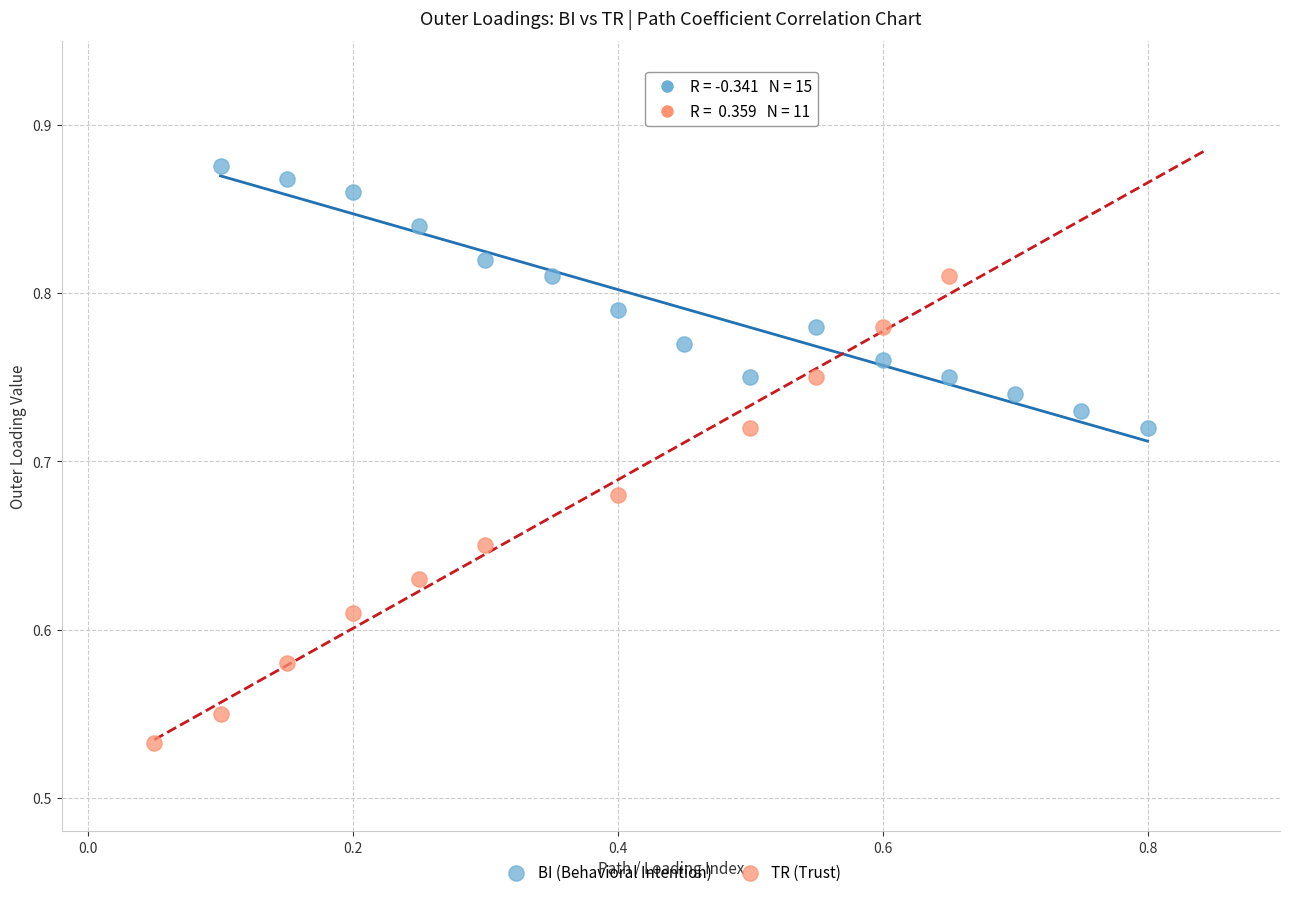

Which series contains the highest Y value?

BI (Behavioral Intention)